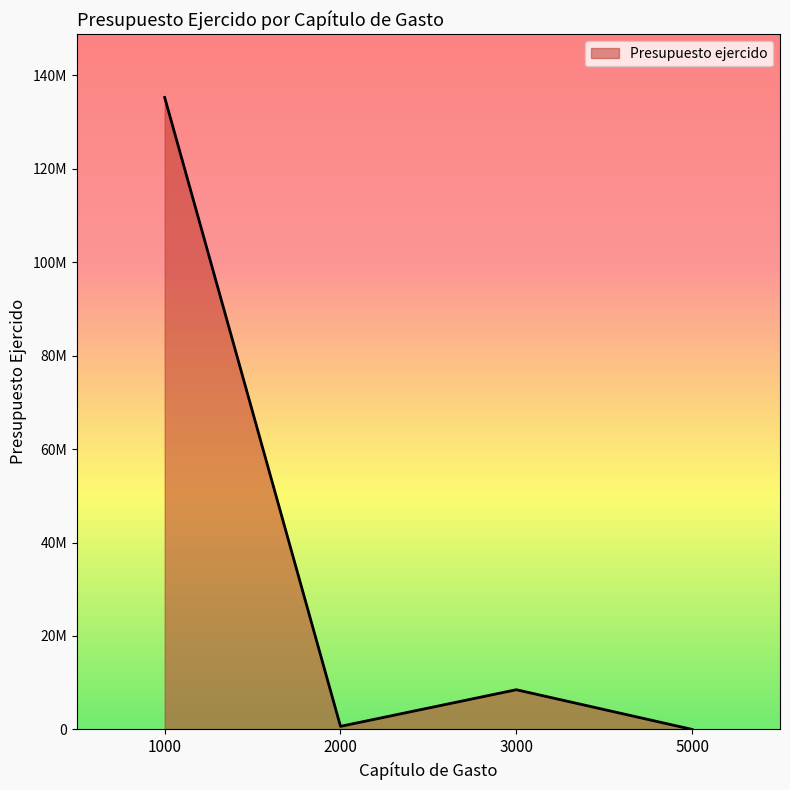

Rank the categories by value from highest to lowest.

1000, 3000, 2000, 5000